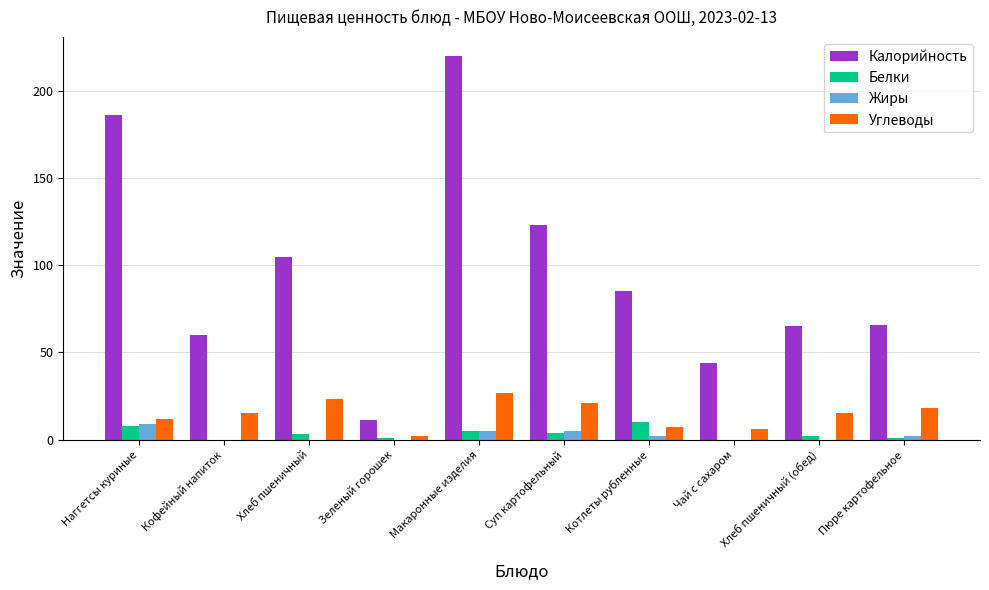

True or false: Углеводы has a value of 11 at Хлеб пшеничный.

False